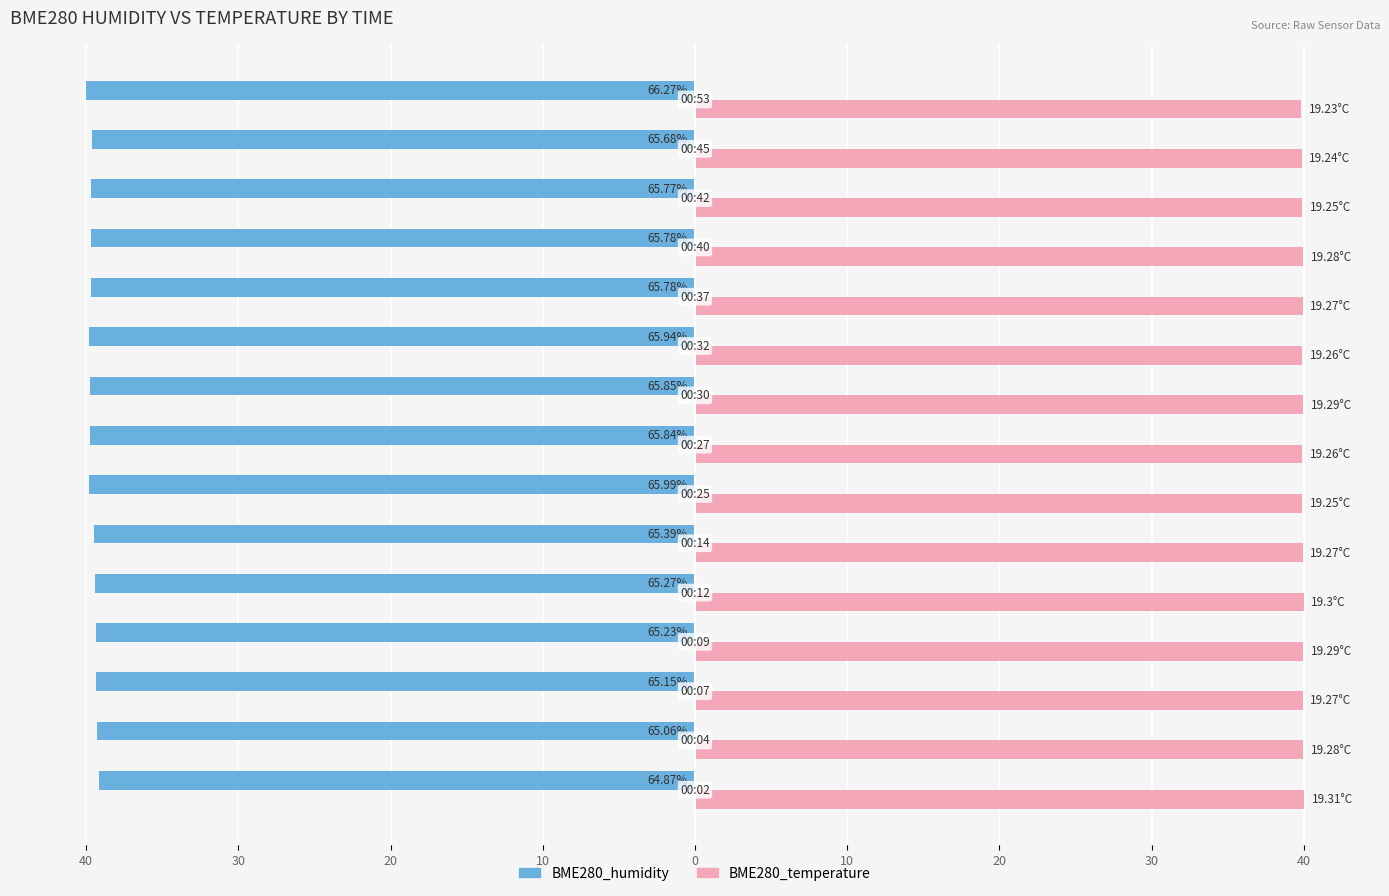

What are all the series names shown in the legend?

BME280_humidity, BME280_temperature